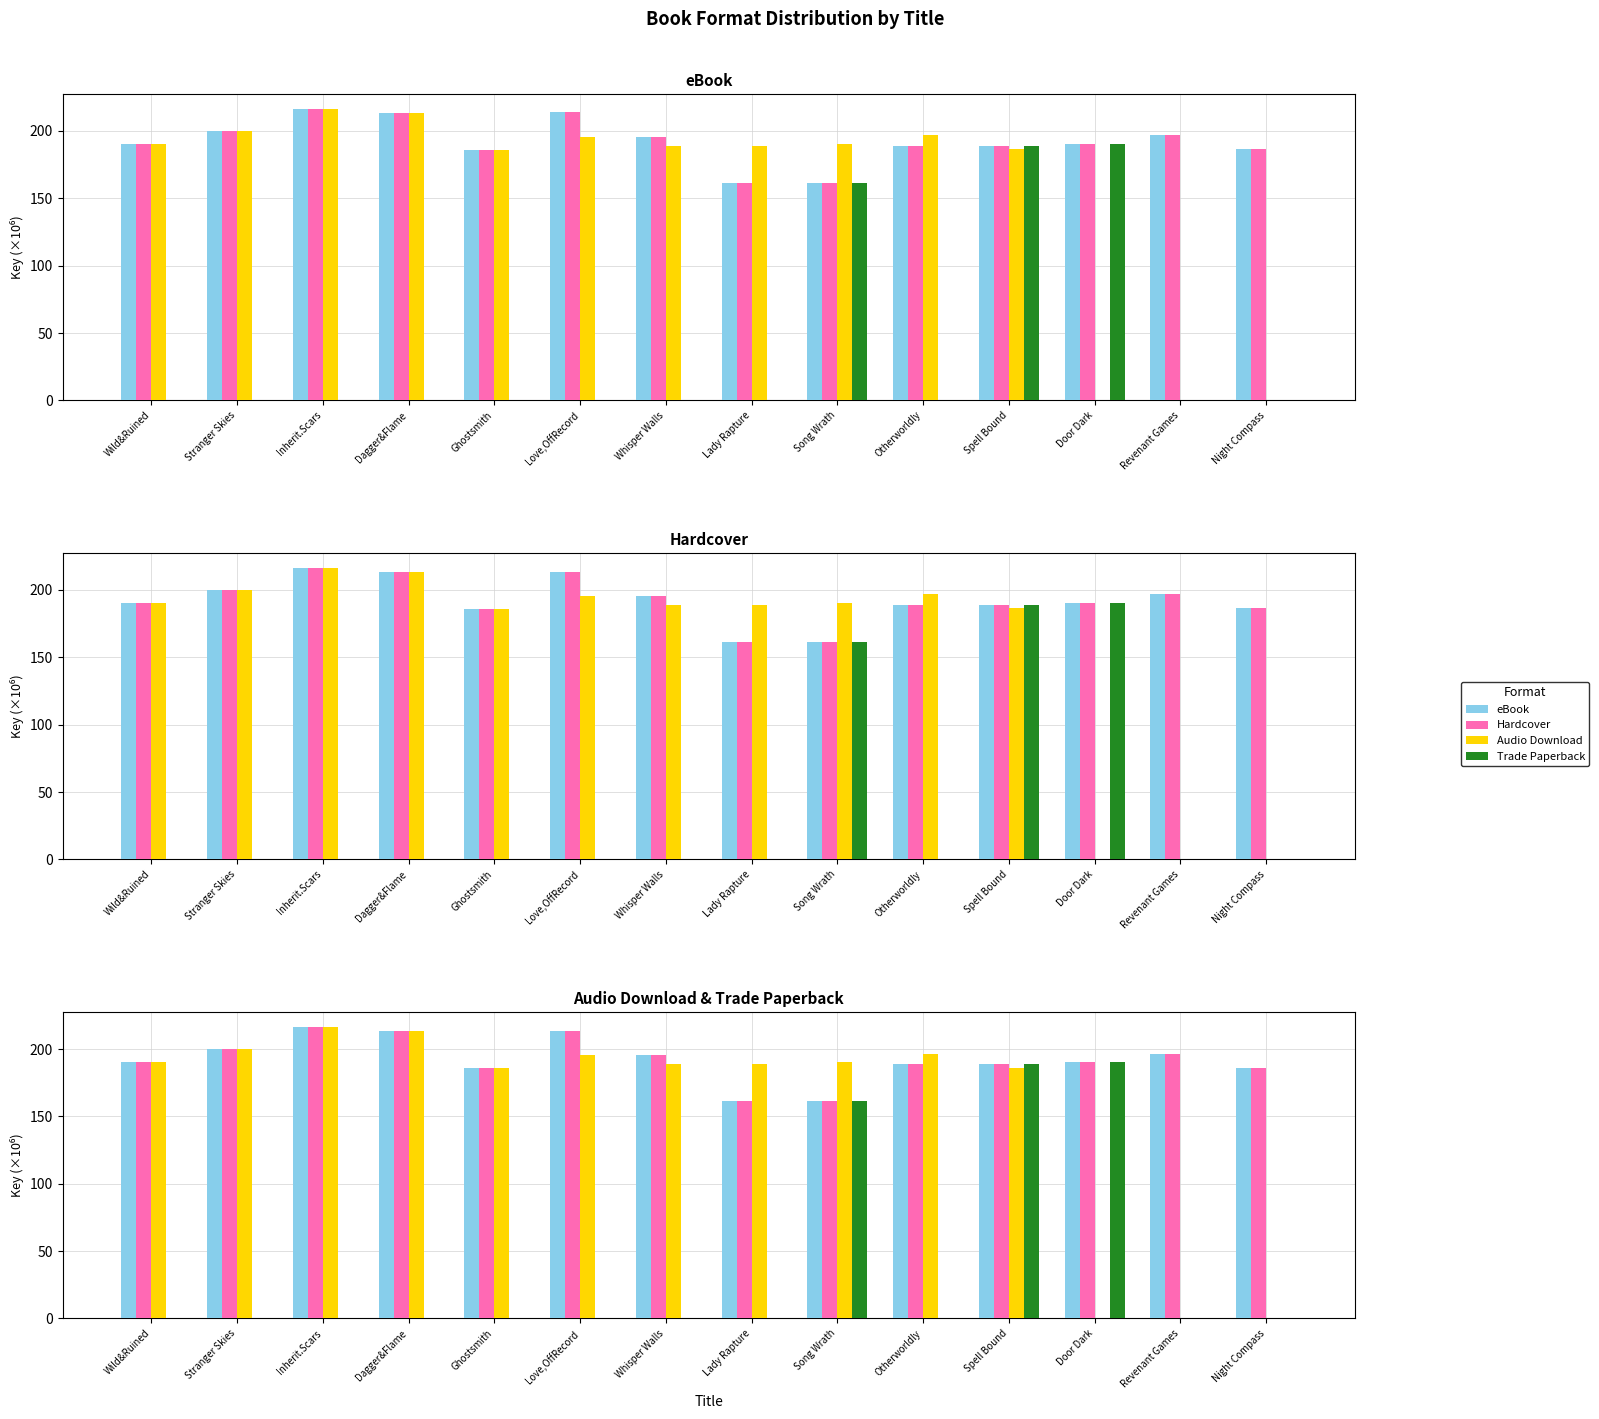

How many bars are there in each group?

4